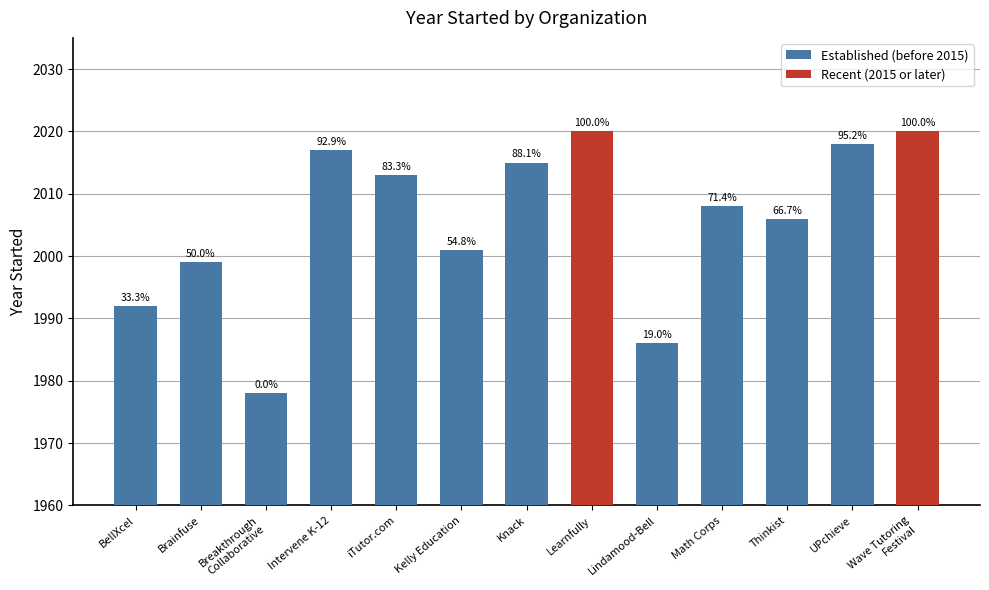

Where is the data nearest to the value 1999?

Brainfuse